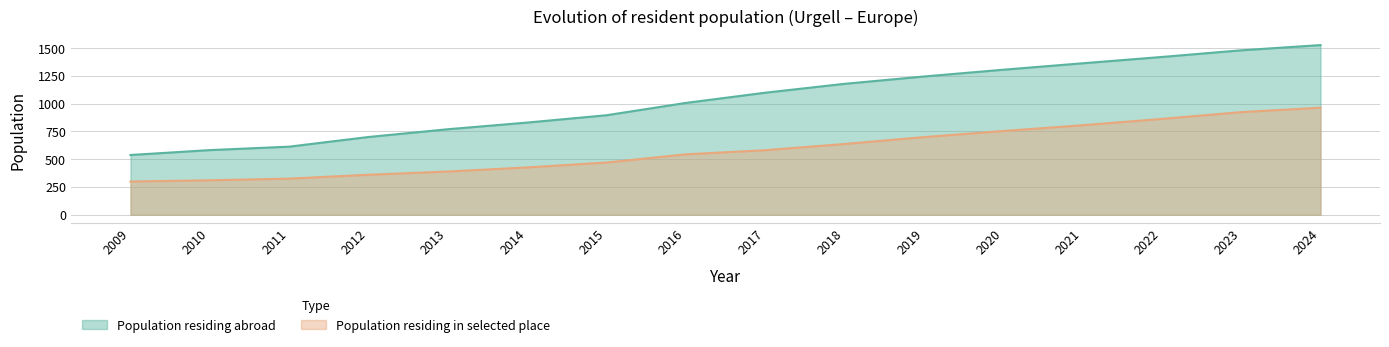

True or false: Population residing abroad and Population residing in selected place cross at least once.

False